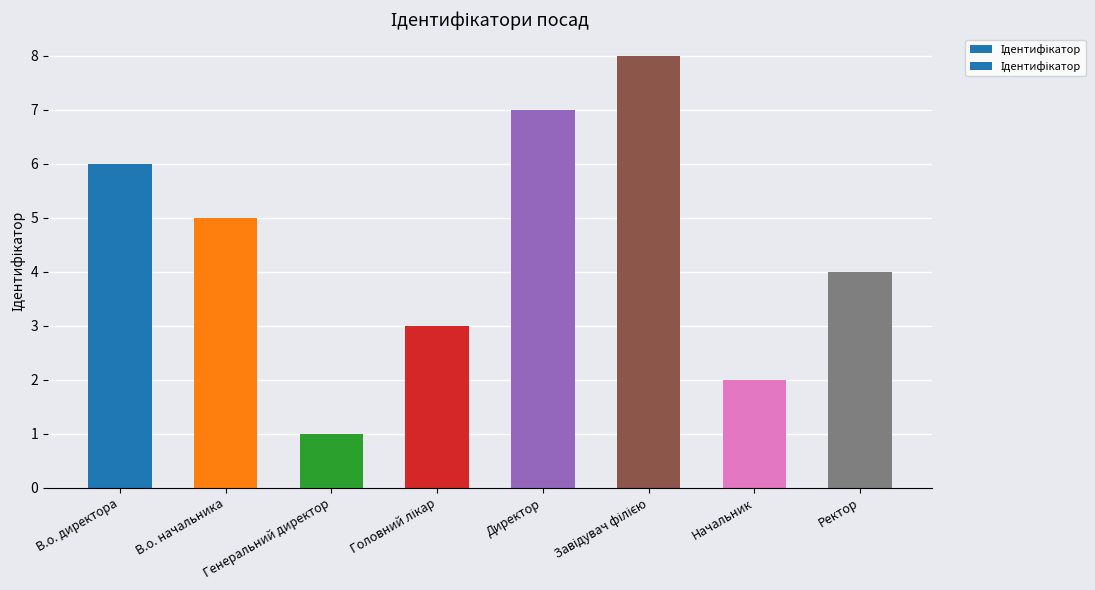

What is the label of the 7th bar from the right?

В.о. начальника